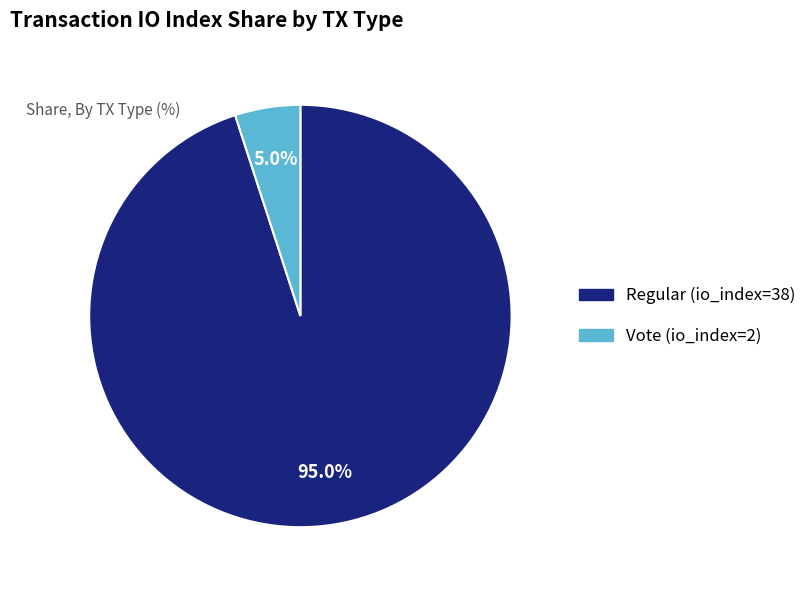

To the nearest percent, what is the difference between the largest and smallest slice percentages?

90%